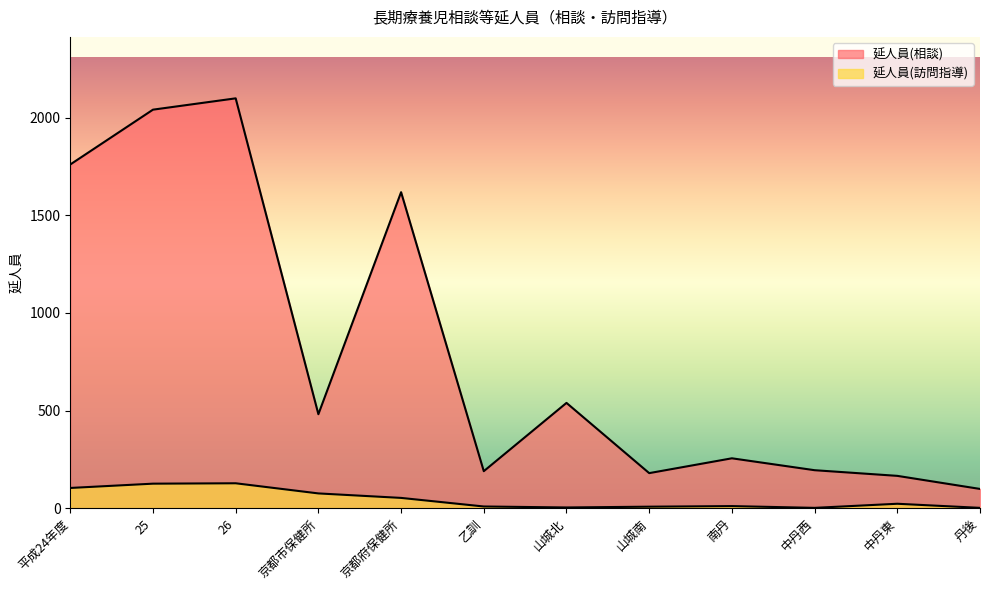

At how many categories does at least one series exceed 134?

11